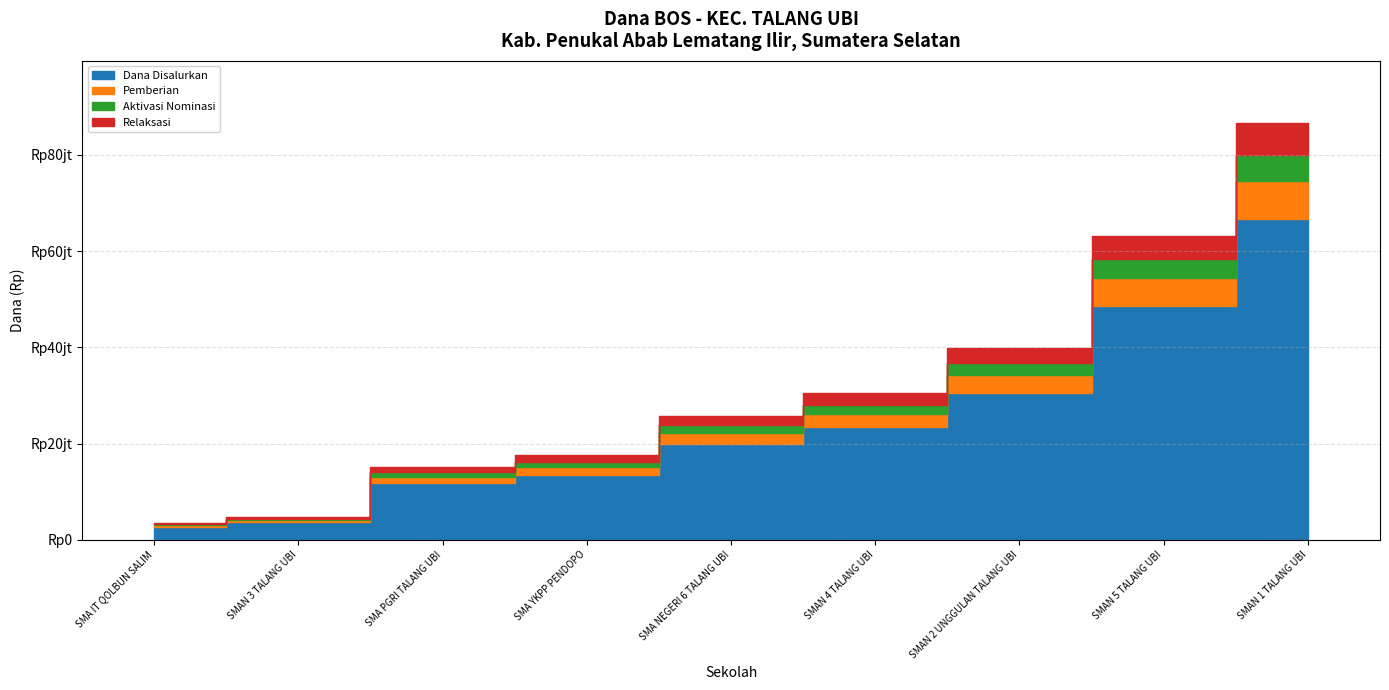

At which category is the sum across all series the highest?

SMAN 1 TALANG UBI